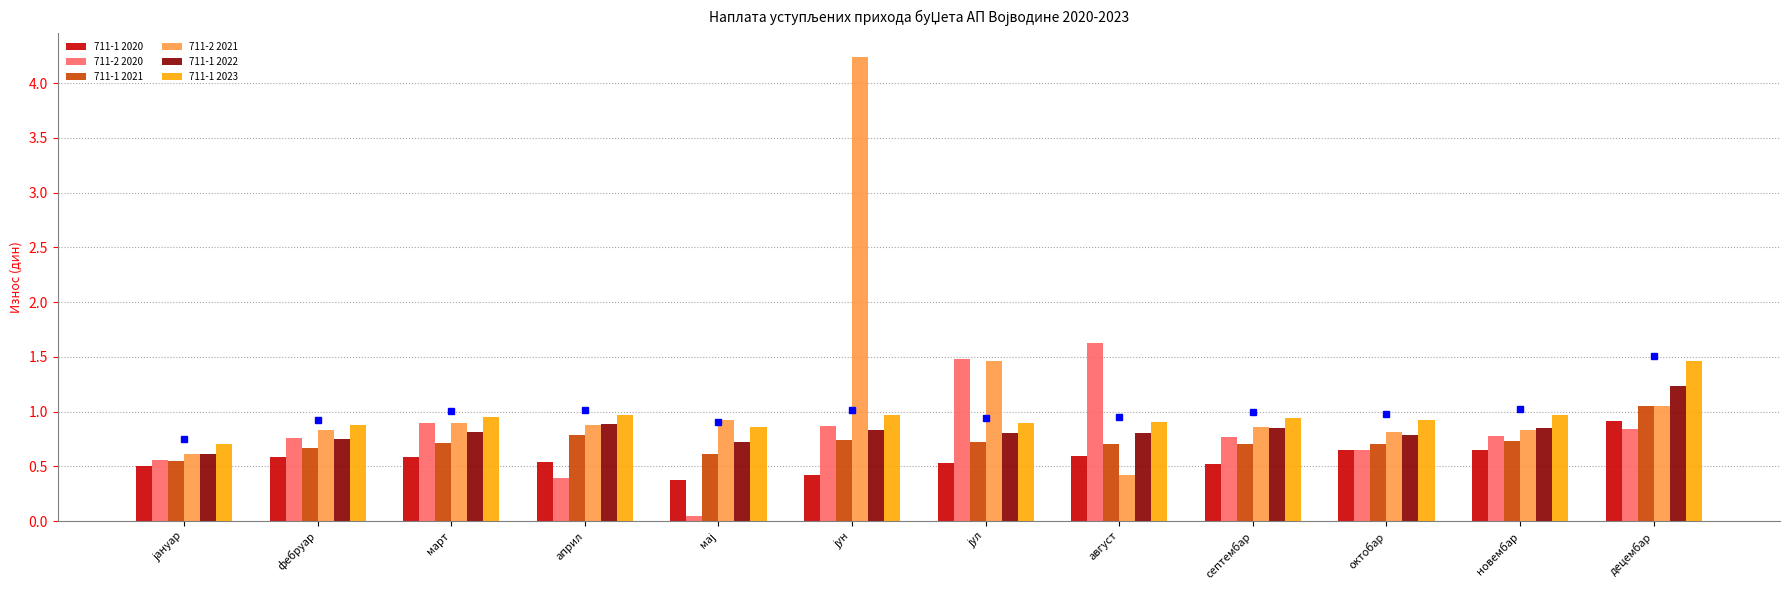

What is the label of the 9th bar from the right?

април